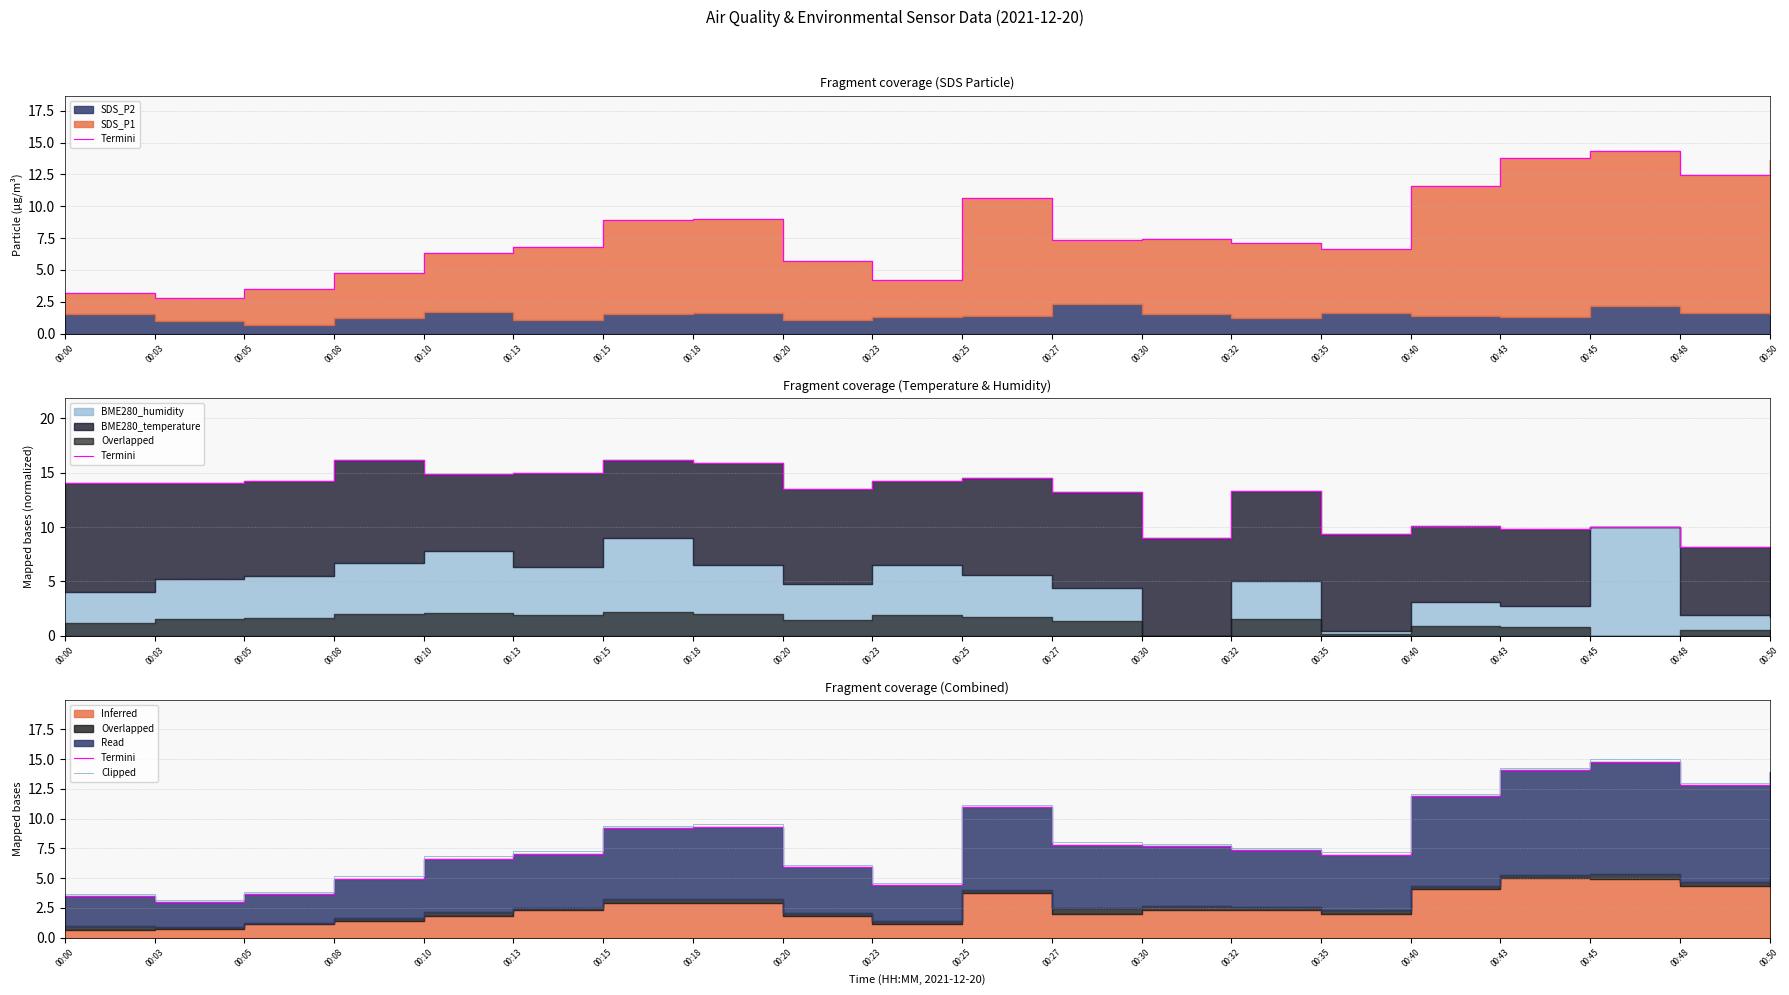

How many interior local valleys does the Clipped series have?

4